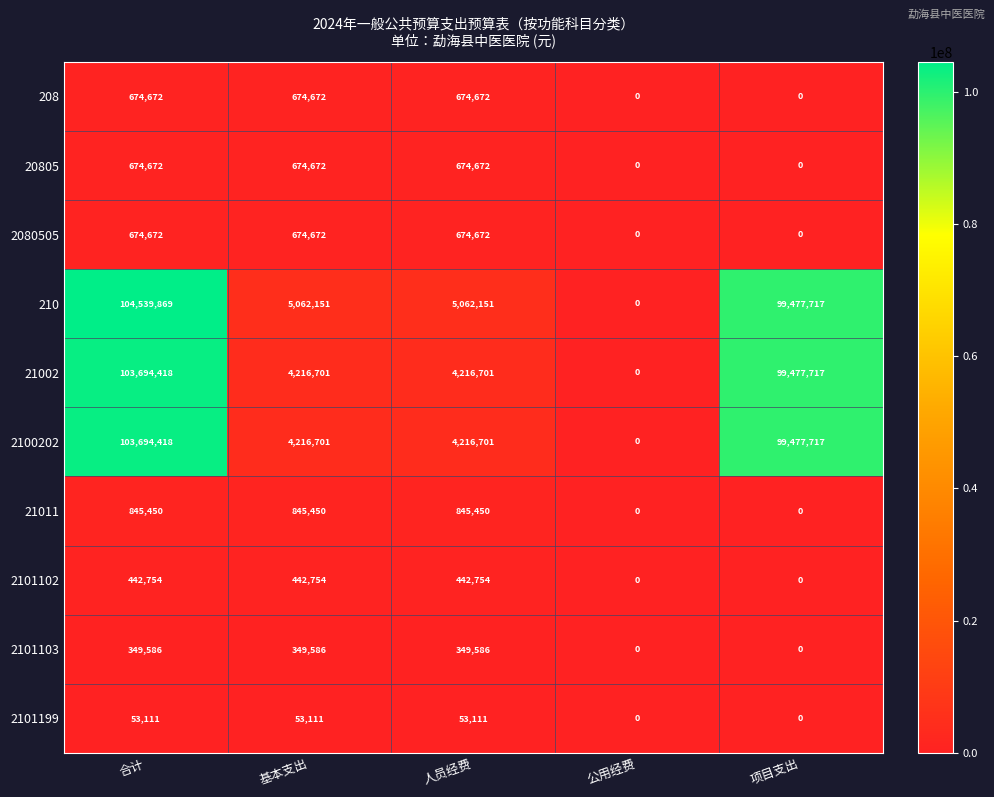

True or false: 210 has a value of 99477717 at 项目支出.

True